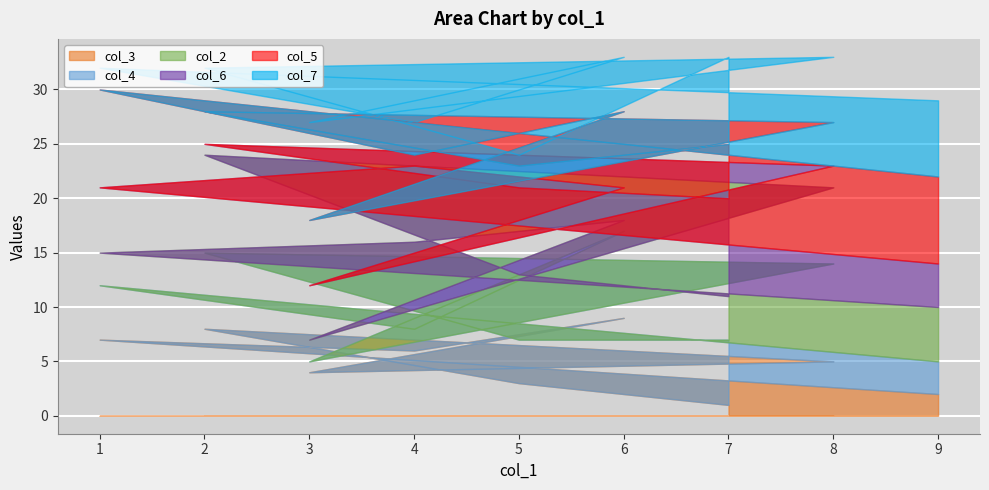

True or false: col_3 has a value of 5 at 8.

True